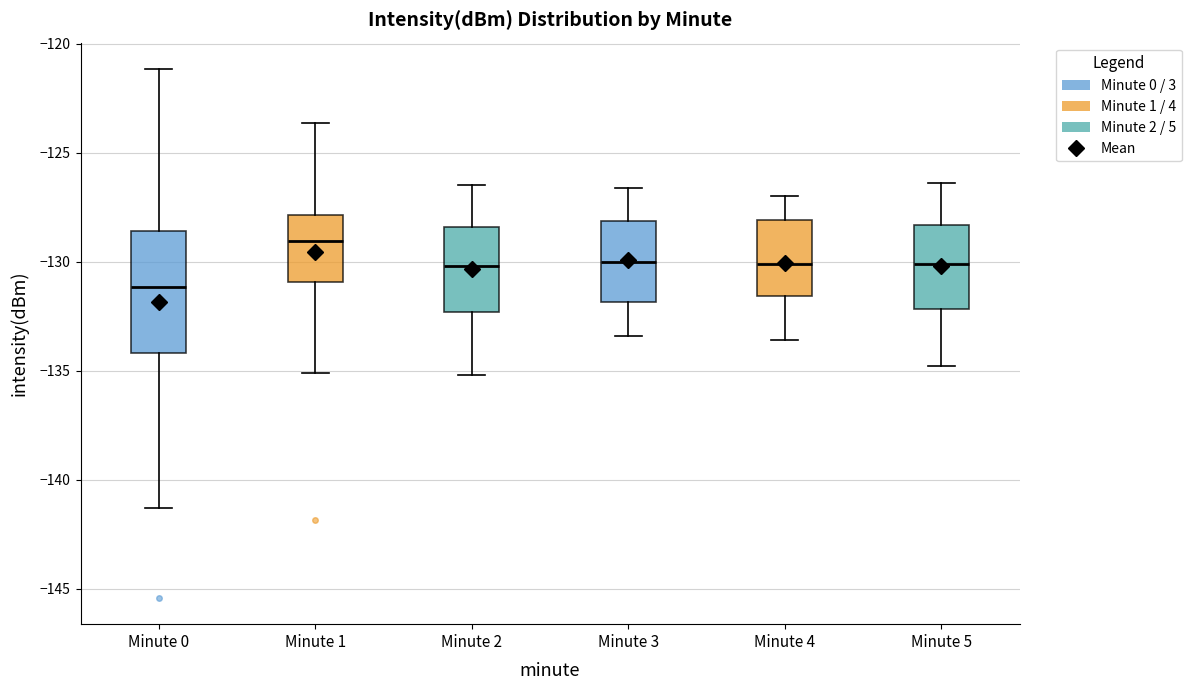

Which box has the highest median line?

Minute 1